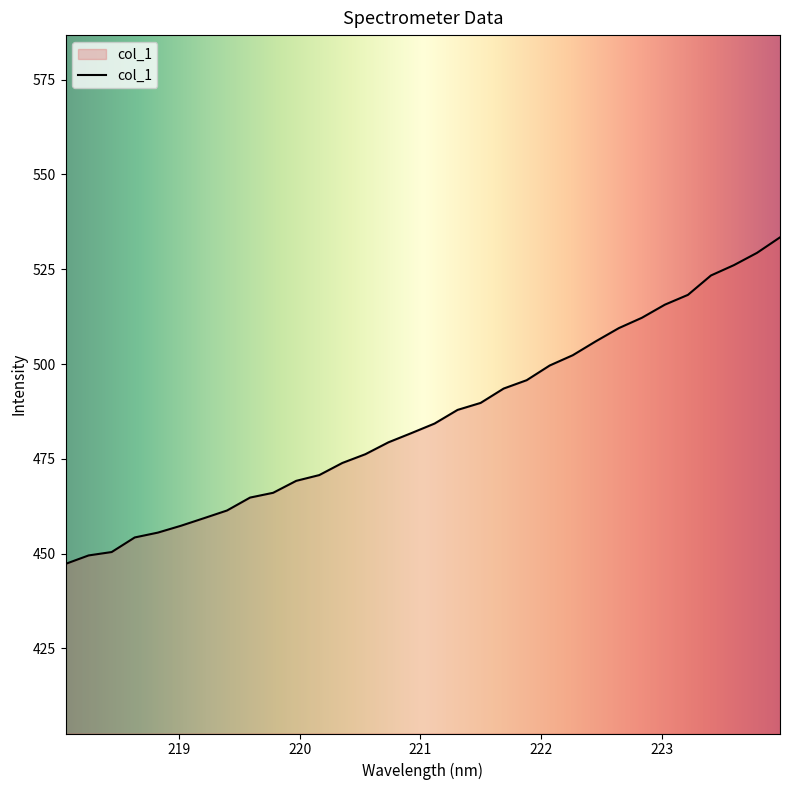

Reading left to right, transcribe all the data shown in this chart.

447.3	449.5	450.4	454.3	455.5	457.3	459.3	461.4	464.8	466.0	469.2	470.7	473.9	476.2	479.3	481.8	484.3	487.9	489.7	493.5	495.7	499.6	502.3	506.0	509.5	512.2	515.7	518.2	523.3	526.1	529.3	533.4